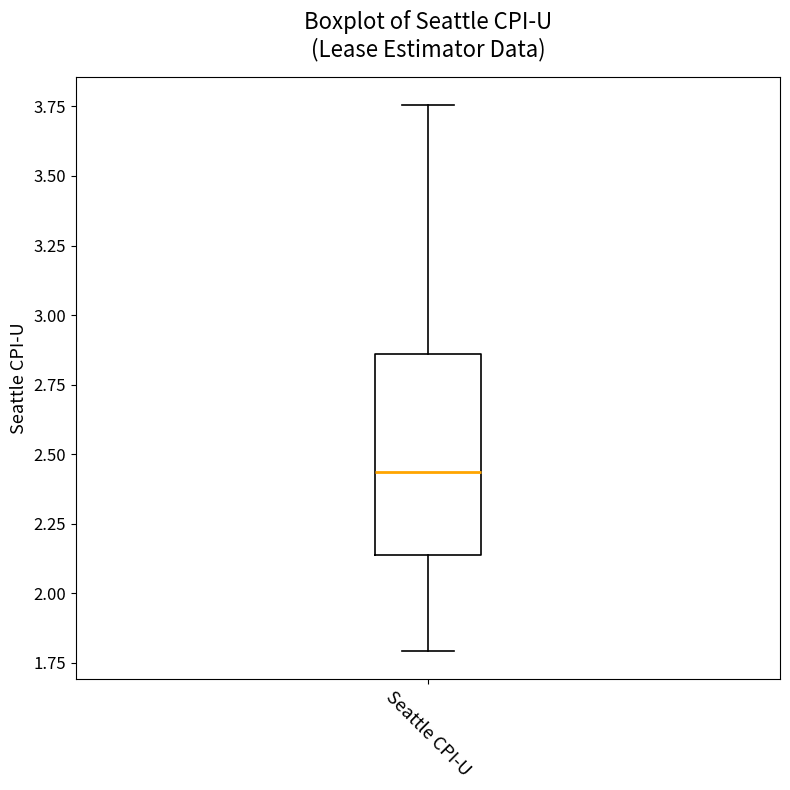

Where does the upper whisker of the box for Seattle CPI-U end on the y-axis? The values are not printed on the chart, so give them approximately, as read against the axis.

3.75